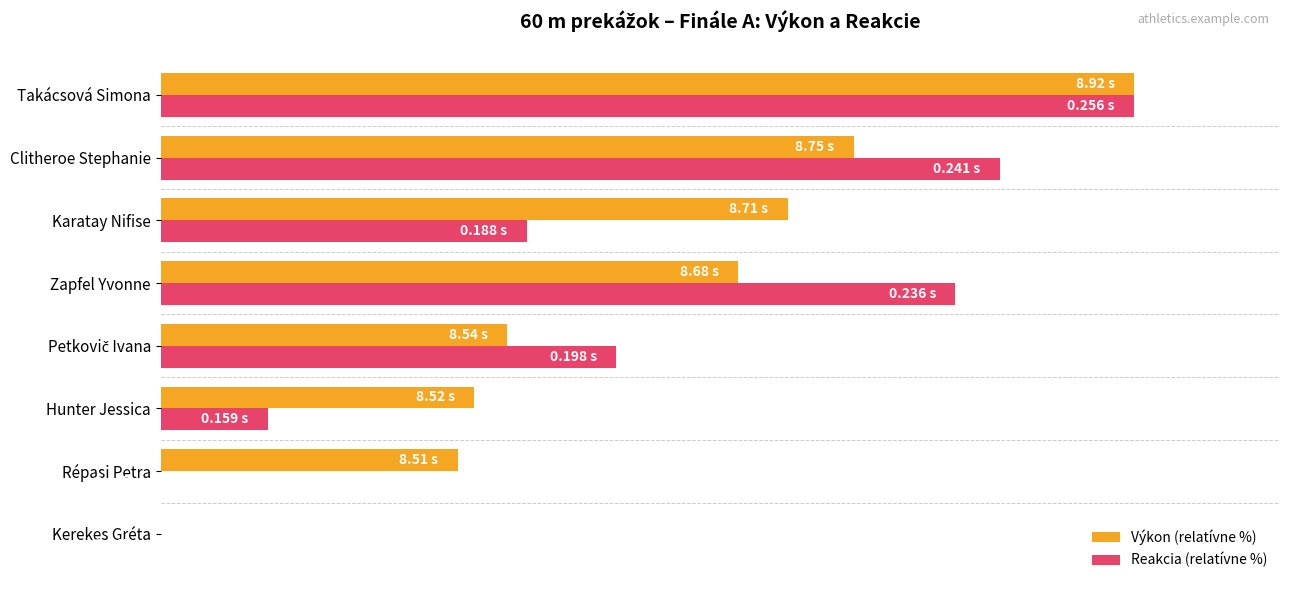

Which series has the largest total across all categories?

Výkon (relatívne %)